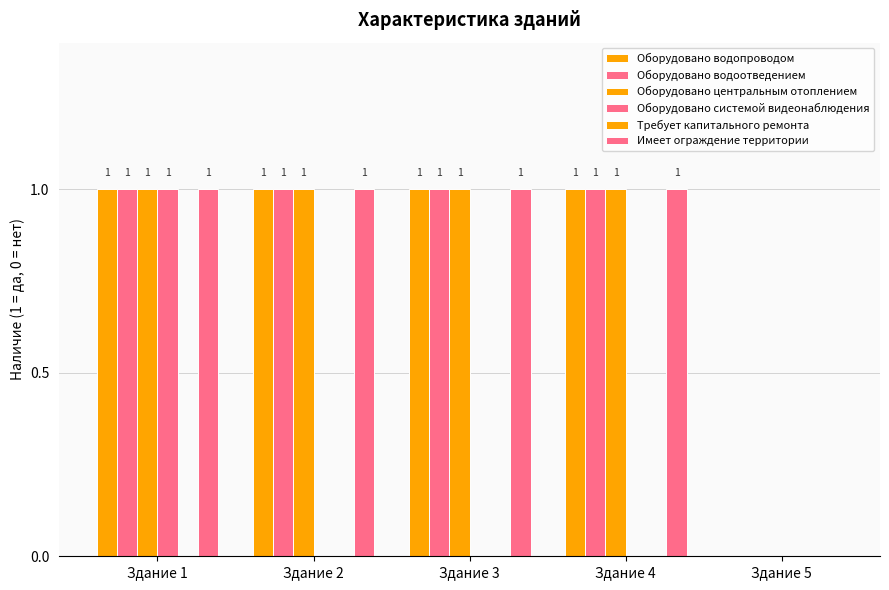

What is the difference between the second highest and minimum values in the Имеет ограждение территории series?

1